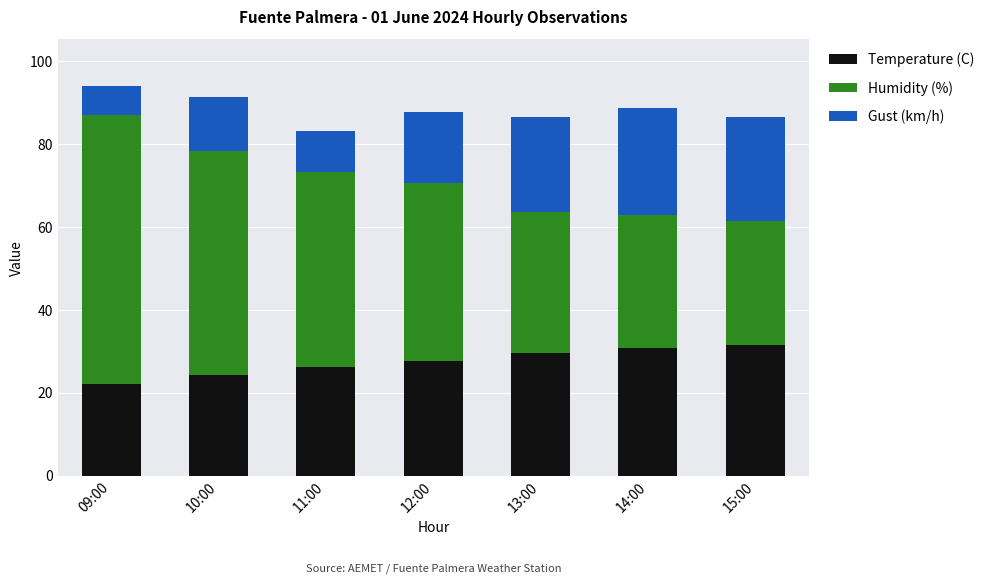

Reading left to right, transcribe the values for Temperature (C).

22.0	24.3	26.2	27.7	29.5	30.8	31.5